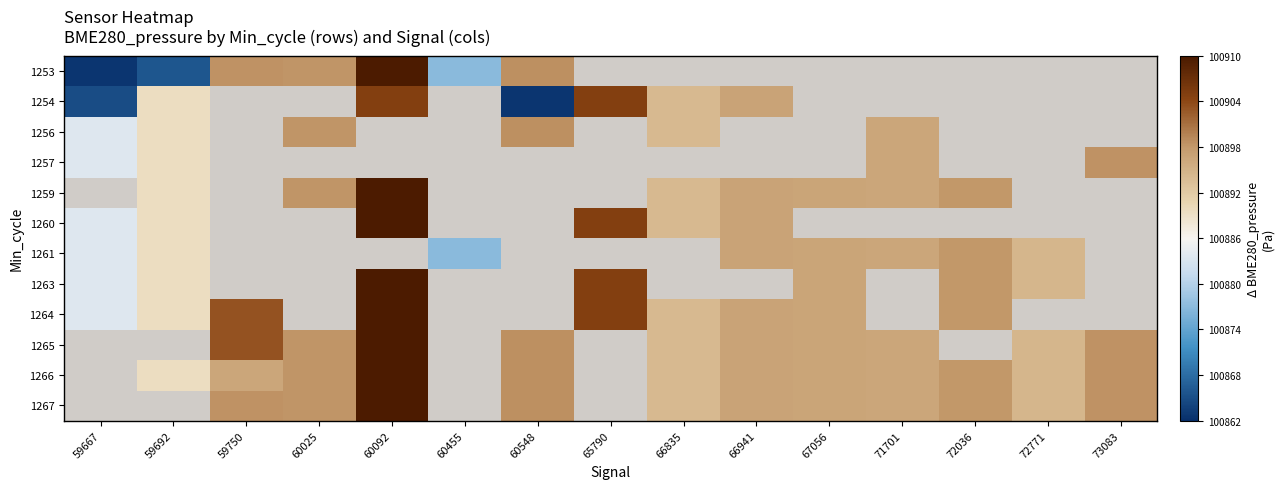

Which category has the highest value across all series?

60092